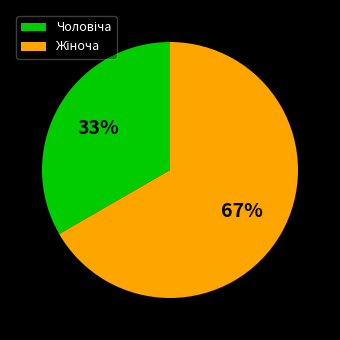

Does any single category account for the majority?

Yes